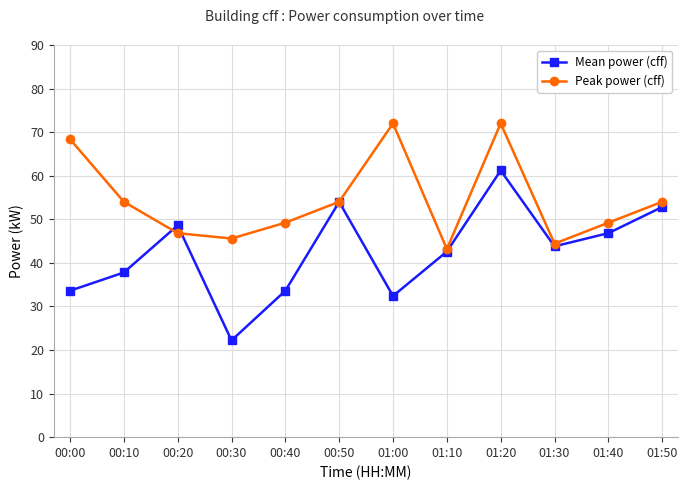

At which category does Peak power (cff) reach its first local valley?

00:30